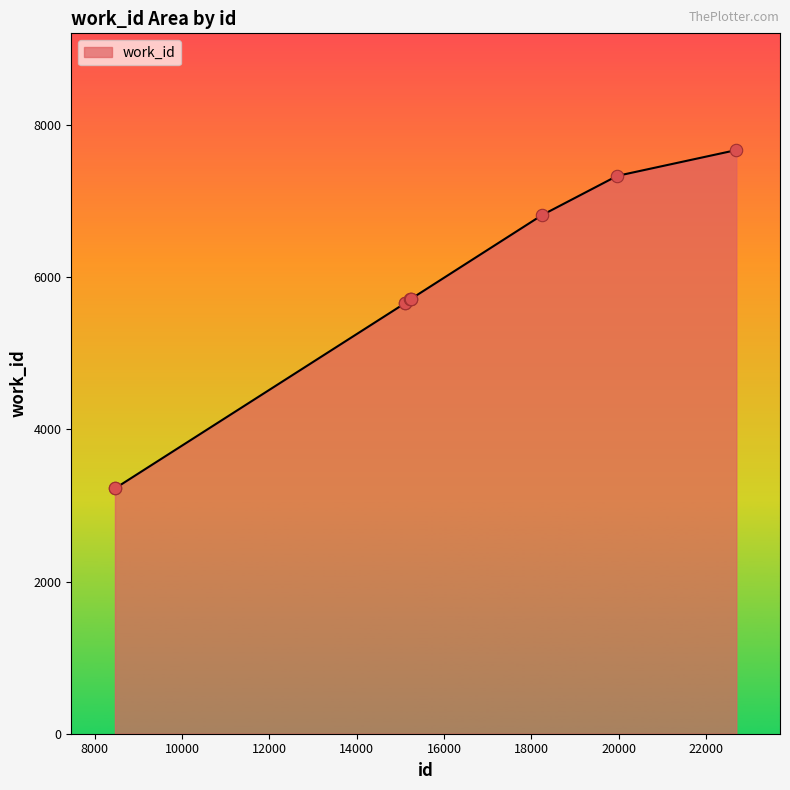

What is the minimum value shown in the chart?

3224